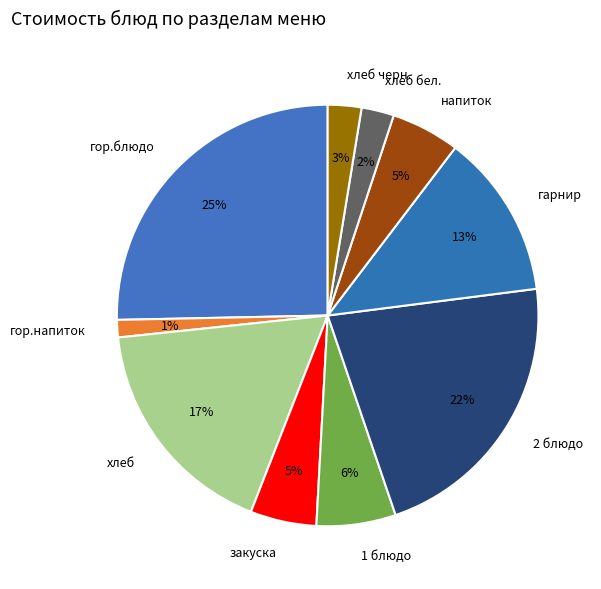

Is the sum of хлеб бел. and гор.блюдо greater than half?

No